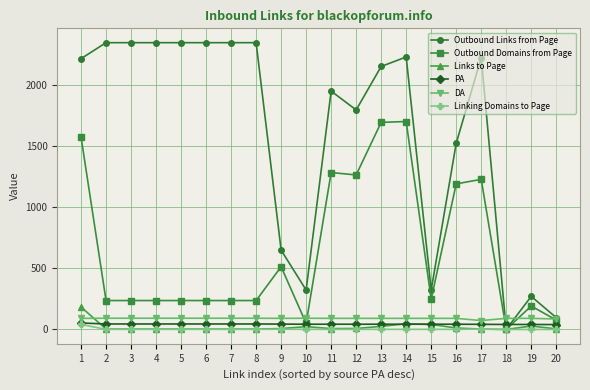

How many values in the Linking Domains to Page series are below 1?

3